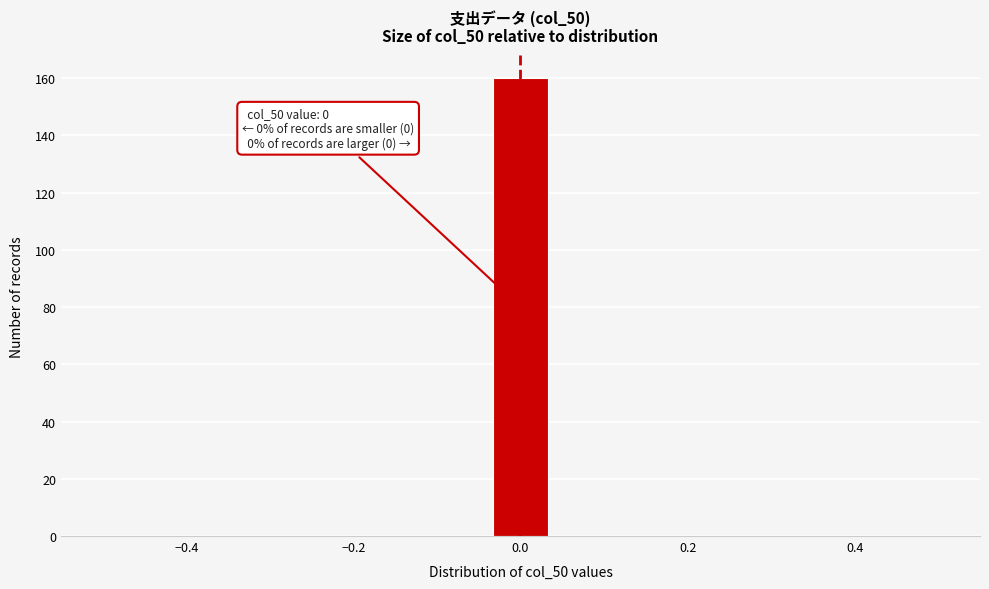

Read against the x-axis, roughly where is the centre of the tallest bar?

0.00